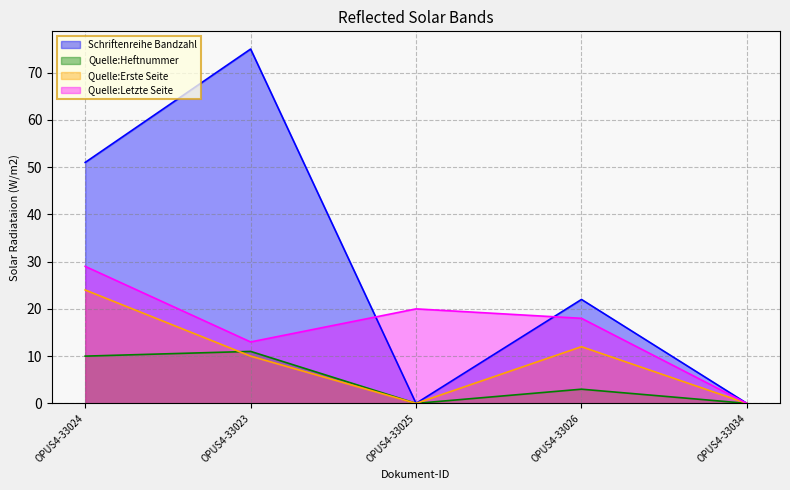

The Quelle:Erste Seite series shows 7 at OPUS4-33024. True or false?

False